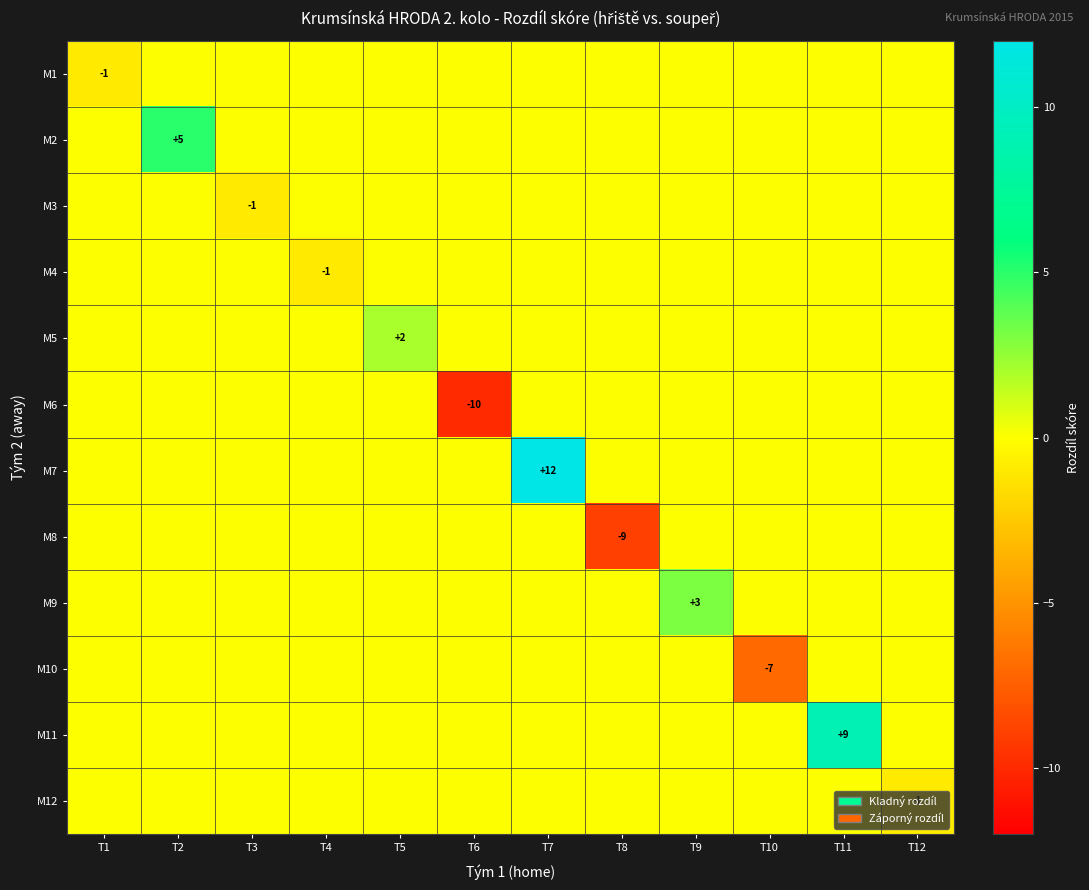

The M8 series shows -9 at T8. True or false?

True